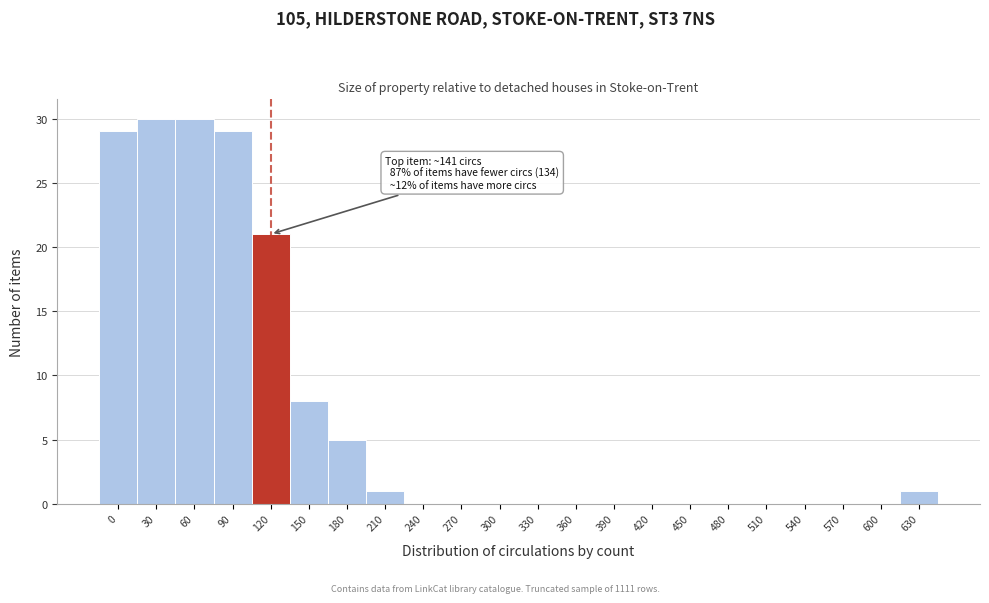

Reading left to right, what are all the values shown in this chart?

0=29	30=30	60=30	90=29	120=21	150=8	180=5	210=1	240=0	270=0	300=0	330=0	360=0	390=0	420=0	450=0	480=0	510=0	540=0	570=0	600=0	630=1